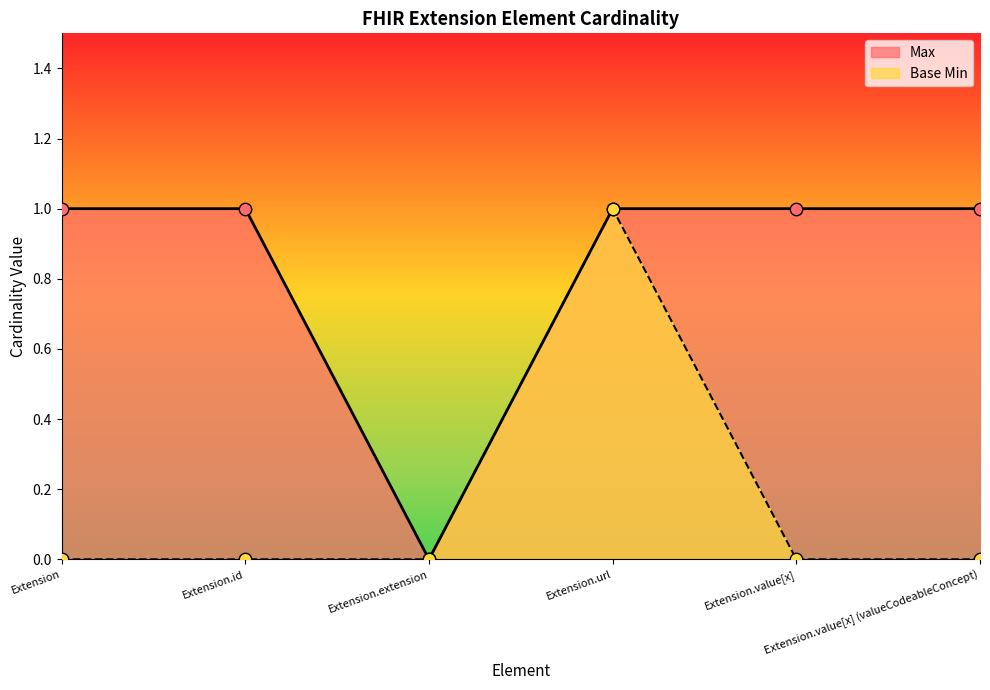

Which series contains the highest Y value?

Max